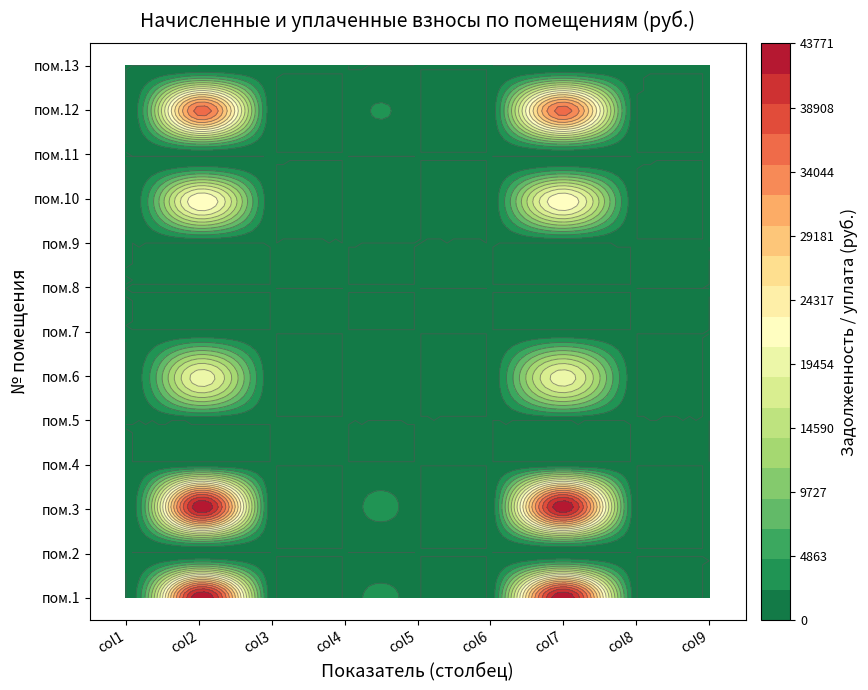

True or false: 3 has a value of 0.0 at 0.

True